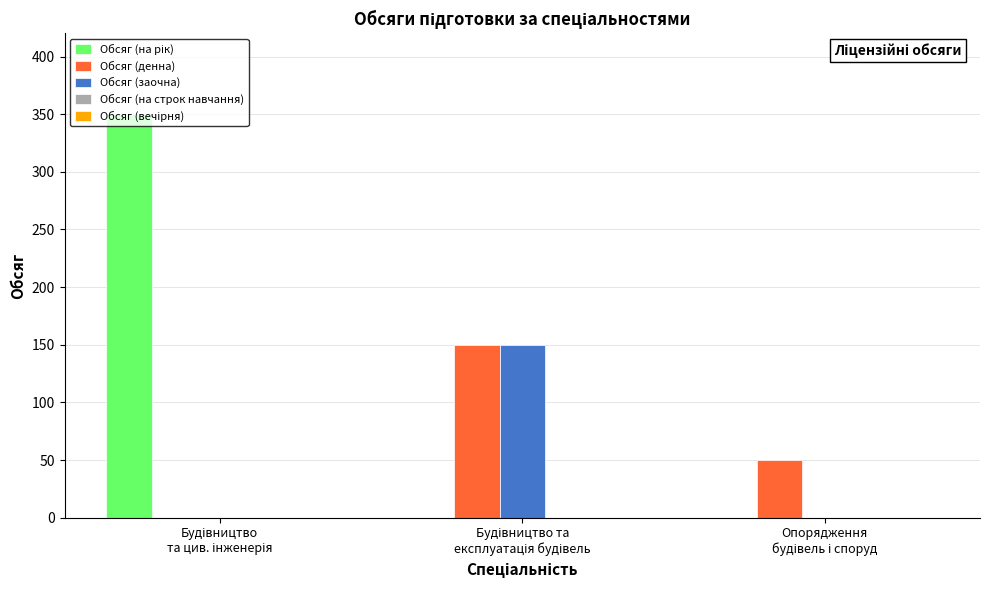

Are the bars grouped side by side (vs. stacked)?

Yes